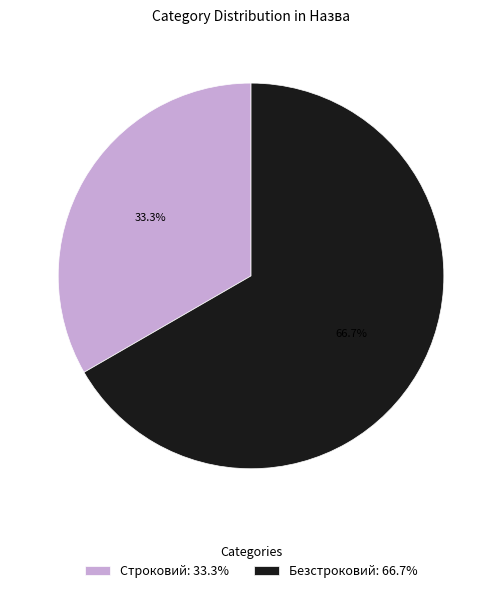

True or false: Строковий accounts for 21% of the total.

False